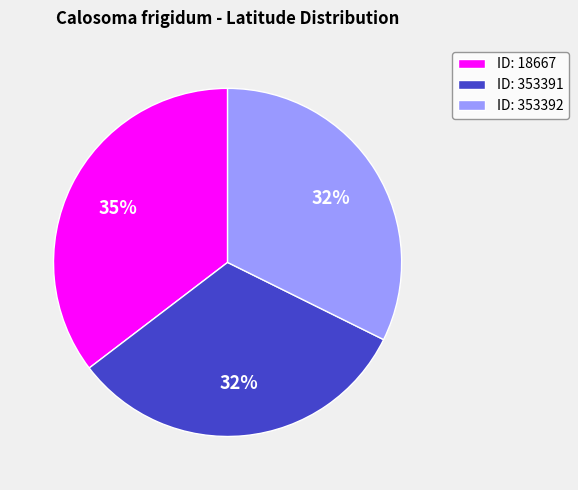

Is it true that ID: 18667 is 44% of the pie?

False